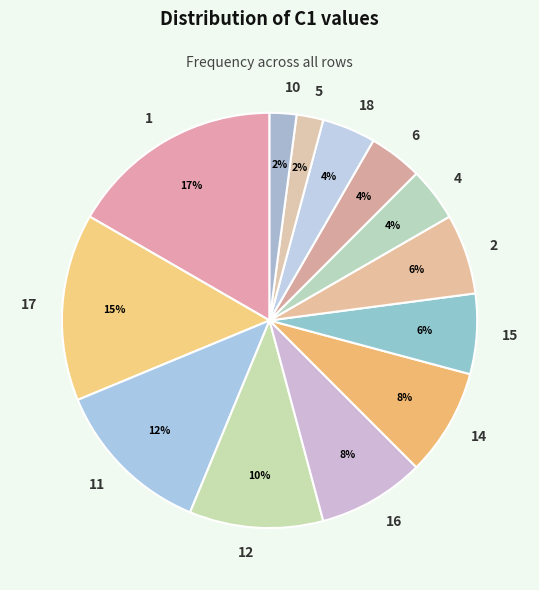

Is the sum of 6 and 18 greater than half?

No